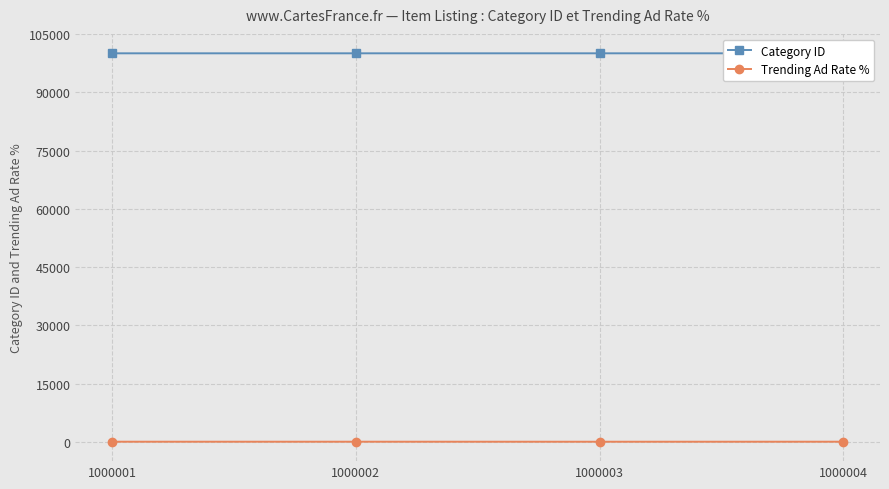

What are all the series names shown in the legend?

Category ID, Trending Ad Rate %